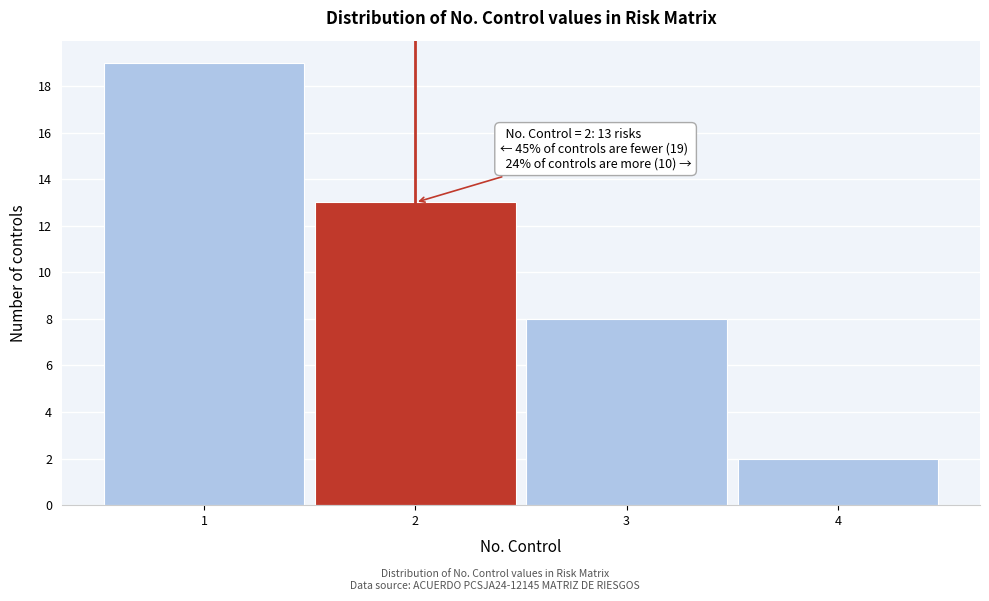

Which range on the x-axis has the tallest bar?

0.5 to 1.5